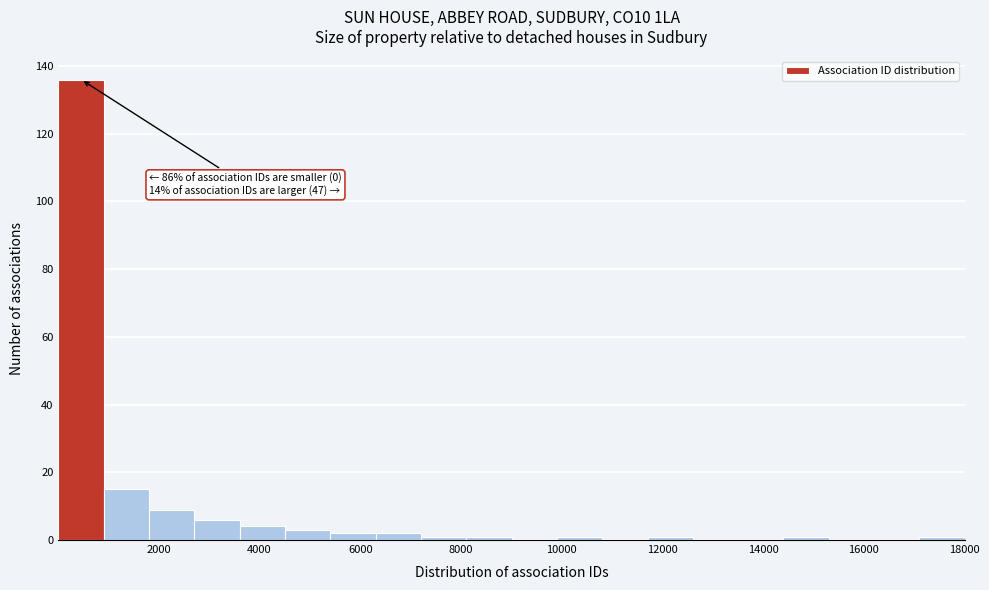

Which range on the x-axis has the tallest bar?

0 to 1000